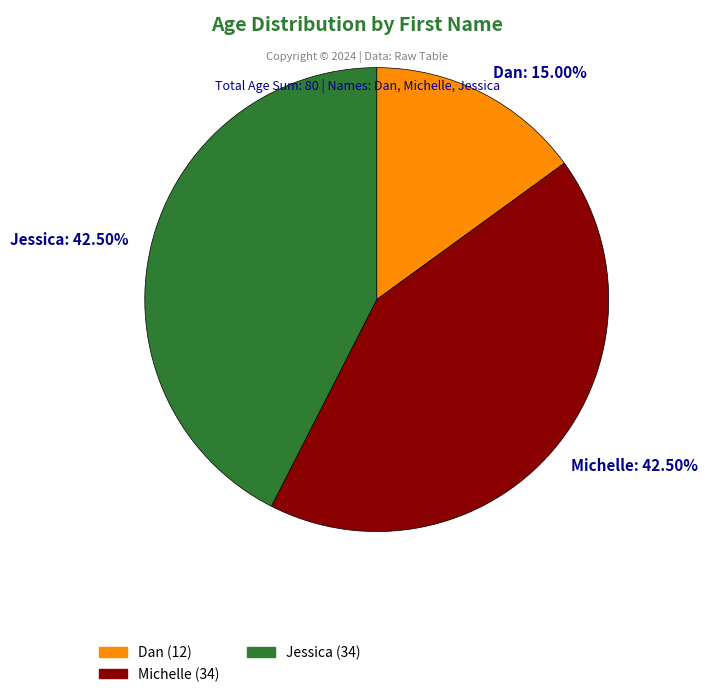

To the nearest percent, what is the average slice percentage?

33%